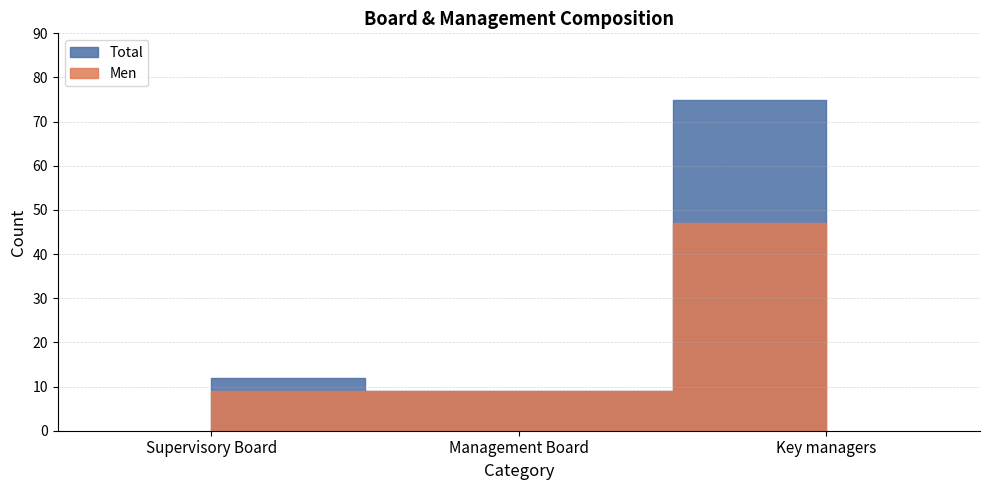

The value of Men at Key managers is 18. True or false?

False